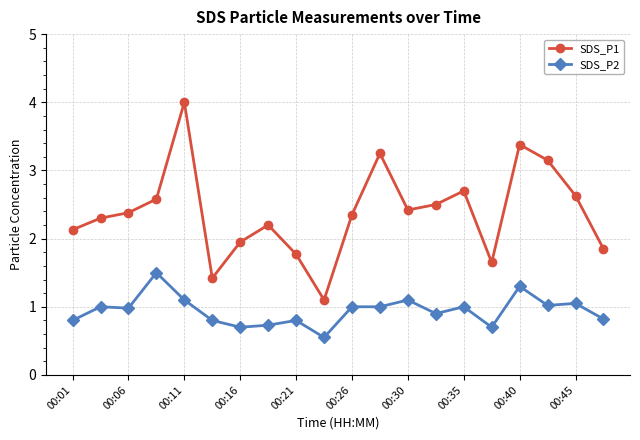

What is the average value of the SDS_P1 series?

2.4